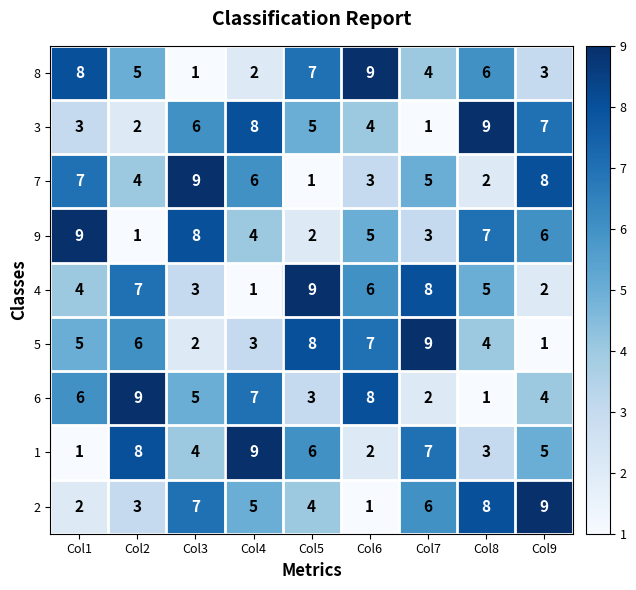

At how many categories does at least one series exceed 8?

9